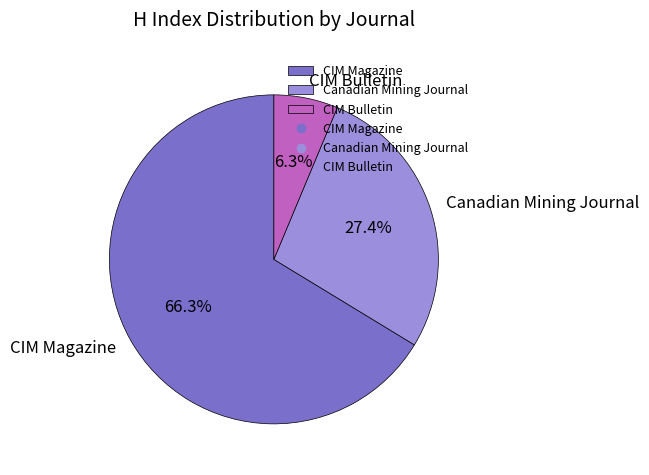

How many segments does this pie chart have?

3